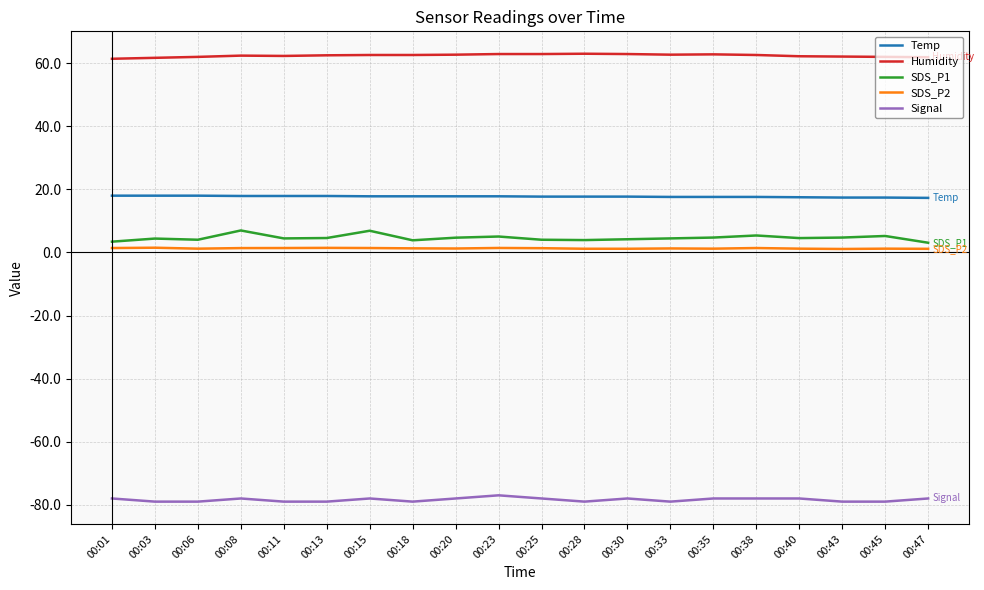

True or false: Signal and Humidity cross at least once.

False